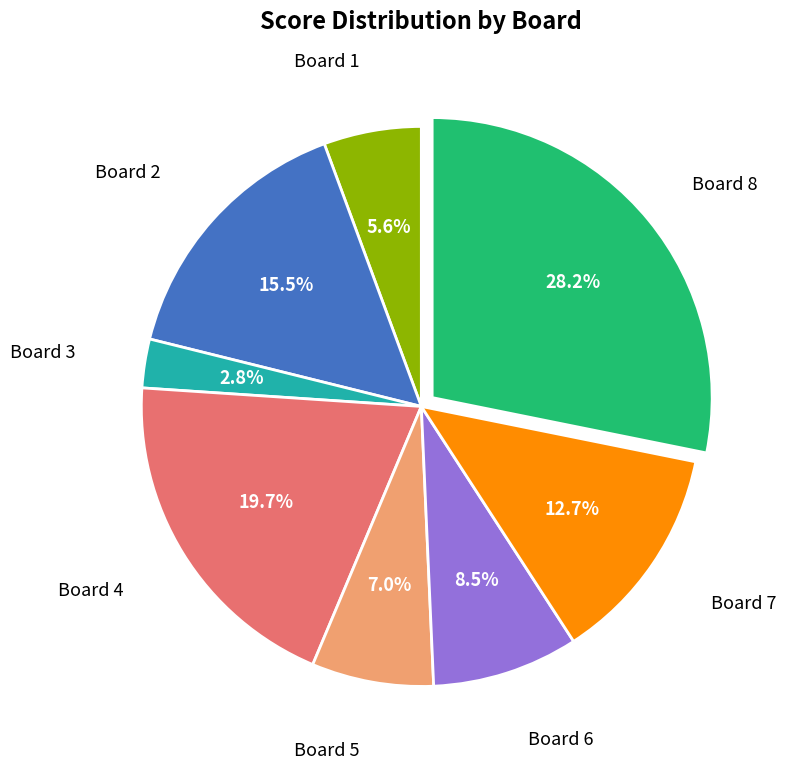

Is there a majority slice in this chart?

No